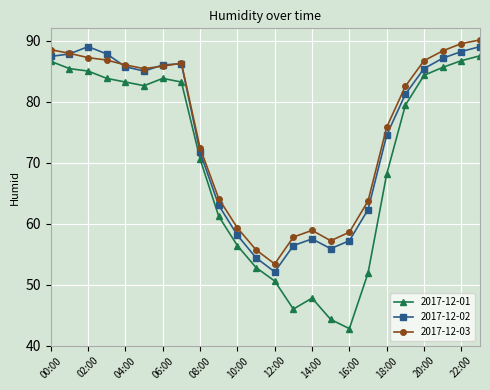

What is the smallest value displayed?

42.8